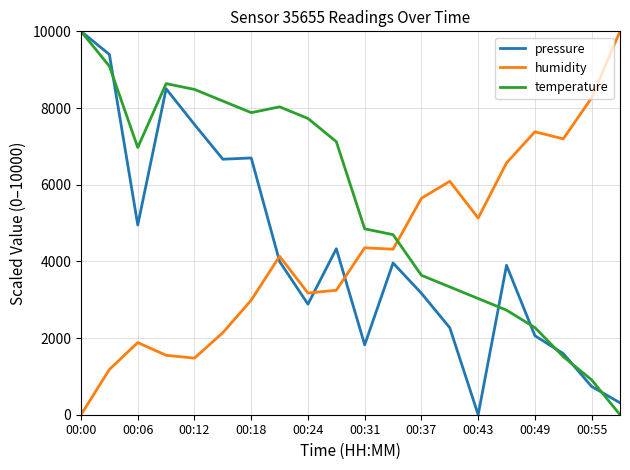

Which series has the largest total across all categories?

temperature